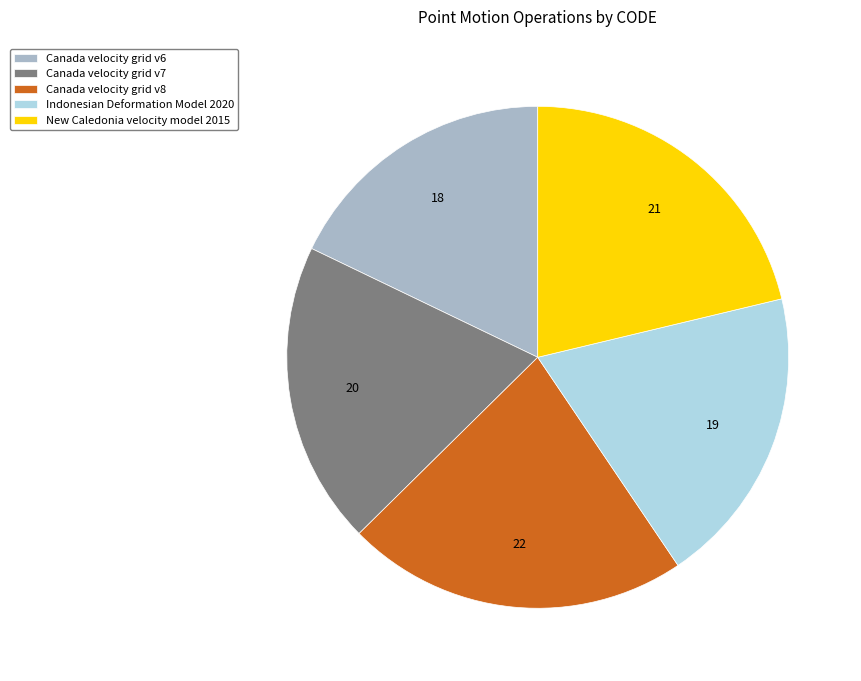

Approximately how many times larger is the value at Canada velocity grid v8 compared to Canada velocity grid v7?

1.1